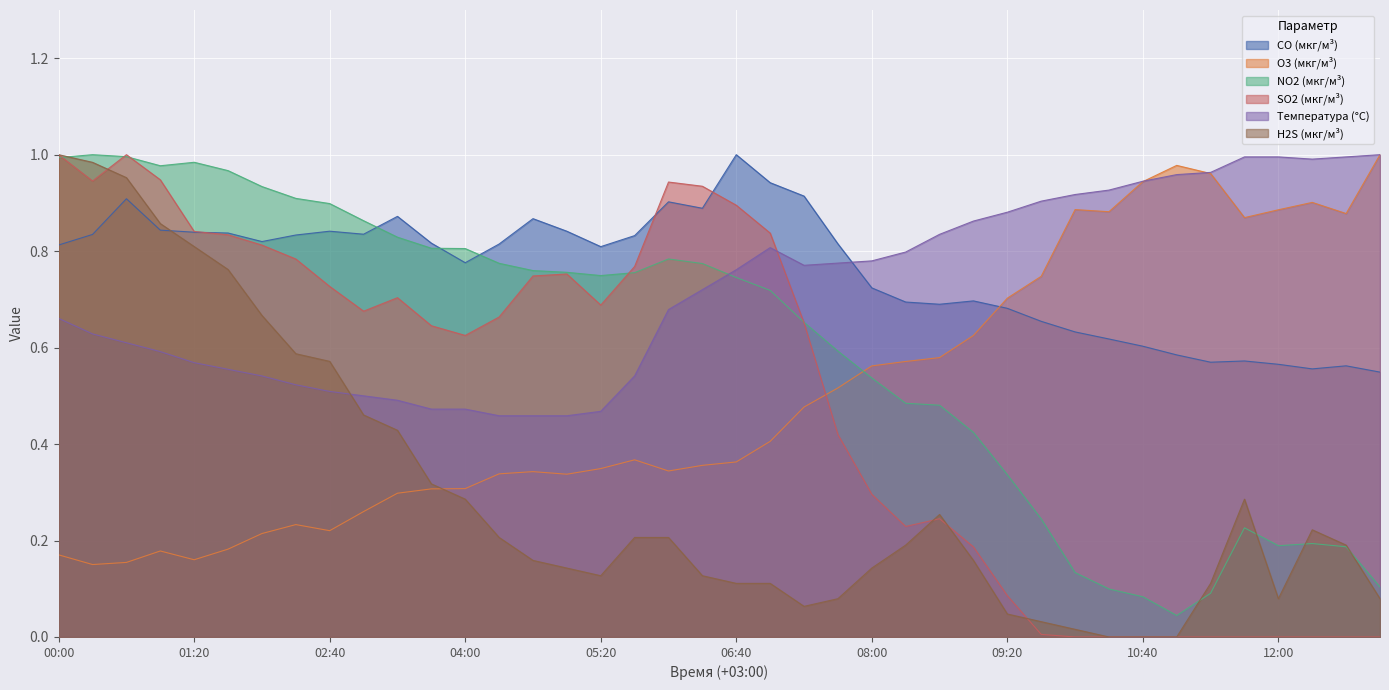

Which category has the highest value in the SO2 (мкг/м³) series?

2023-05-24 00:40